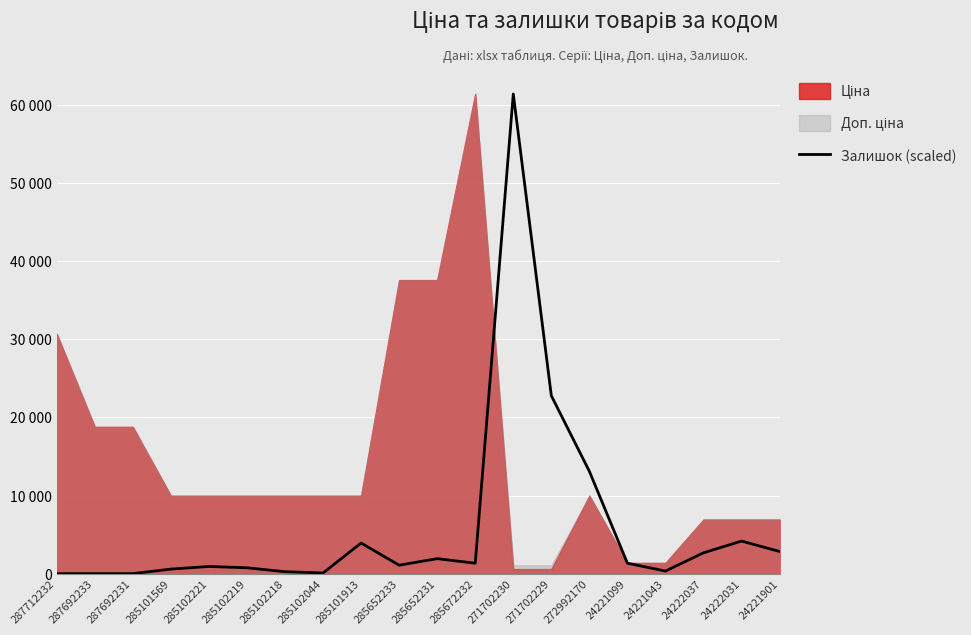

Which has a higher value, 285652233 or 271702229?

271702229